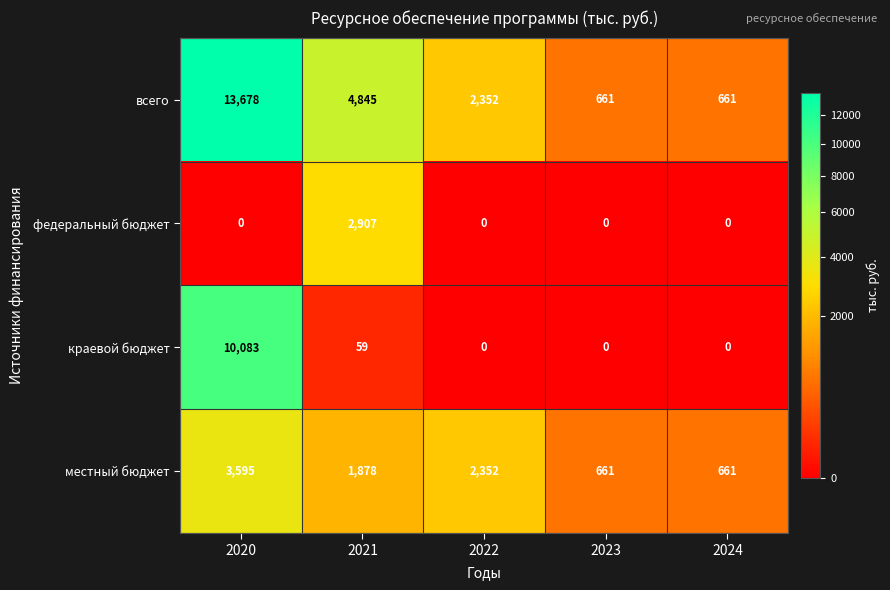

What is the difference between the highest and lowest values at 2023?

661